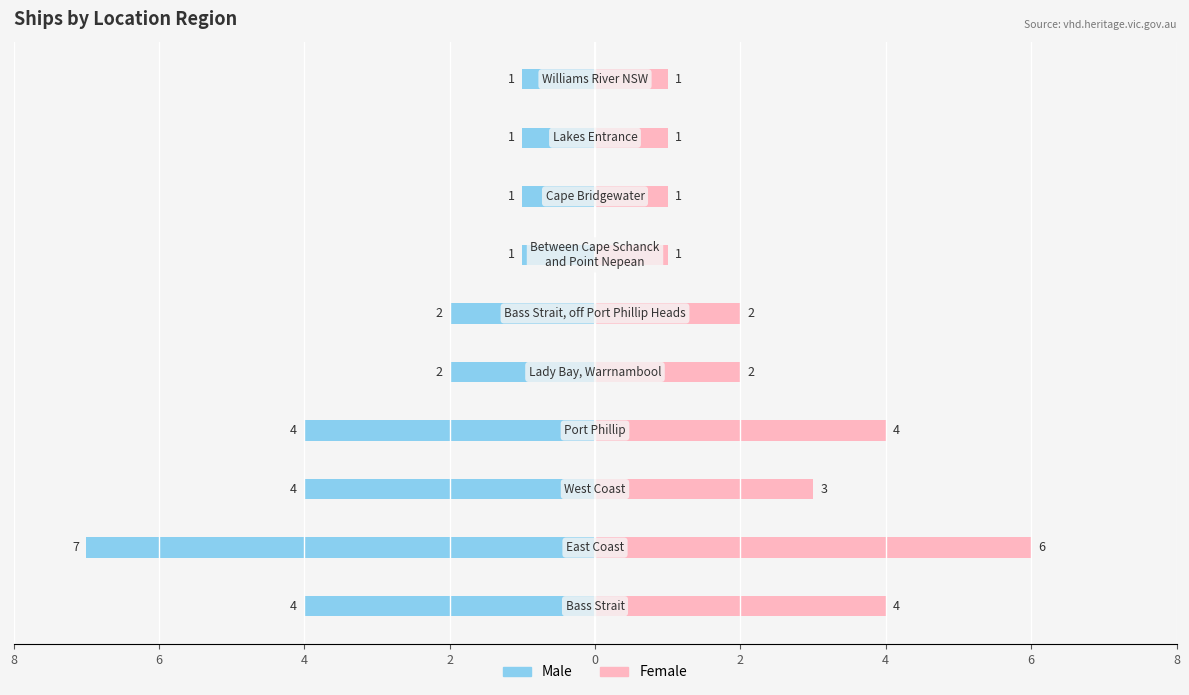

Rank the series at 9 from highest to lowest value.

Female, Male